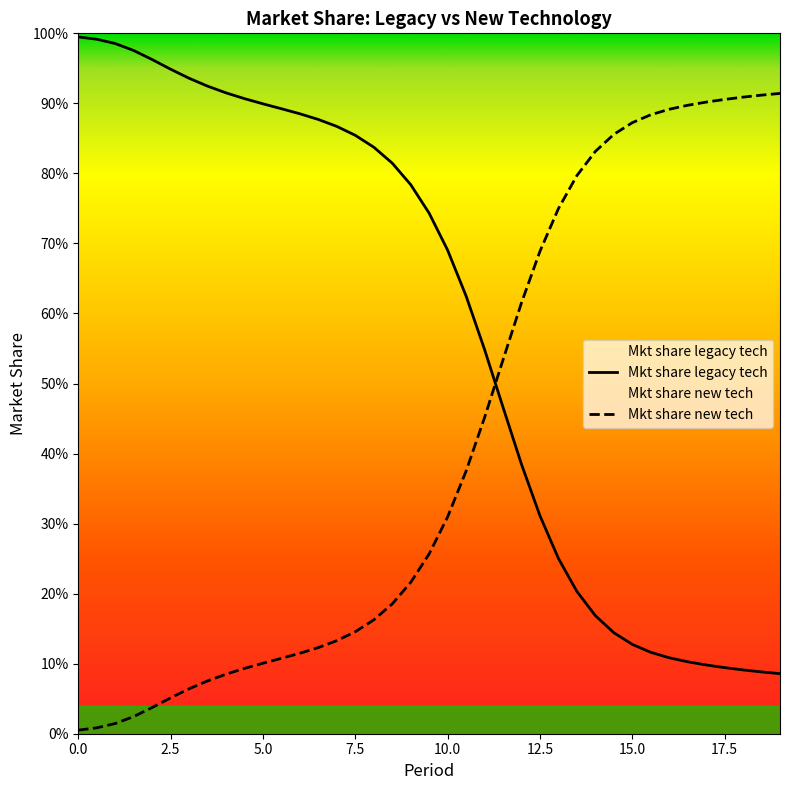

Reading left to right, list all the values displayed in this chart.

Mkt share legacy tech: 0=1.0	0.5=1.0	1=1.0	1.5=1.0	2=1.0	2.5=0.9	3=0.9	3.5=0.9	4=0.9	4.5=0.9	5=0.9	5.5=0.9	6=0.9	6.5=0.9	7=0.9	7.5=0.9	8=0.8	8.5=0.8	9=0.8	9.5=0.7	10=0.7	10.5=0.6	11=0.5	11.5=0.5	12=0.4	12.5=0.3	13=0.3	13.5=0.2	14=0.2	14.5=0.1	15=0.1	15.5=0.1	16=0.1	16.5=0.1	17=0.1	17.5=0.1	18=0.1	18.5=0.1	19=0.1
Mkt share new tech: 0=0.0	0.5=0.0	1=0.0	1.5=0.0	2=0.0	2.5=0.1	3=0.1	3.5=0.1	4=0.1	4.5=0.1	5=0.1	5.5=0.1	6=0.1	6.5=0.1	7=0.1	7.5=0.1	8=0.2	8.5=0.2	9=0.2	9.5=0.3	10=0.3	10.5=0.4	11=0.5	11.5=0.5	12=0.6	12.5=0.7	13=0.7	13.5=0.8	14=0.8	14.5=0.9	15=0.9	15.5=0.9	16=0.9	16.5=0.9	17=0.9	17.5=0.9	18=0.9	18.5=0.9	19=0.9